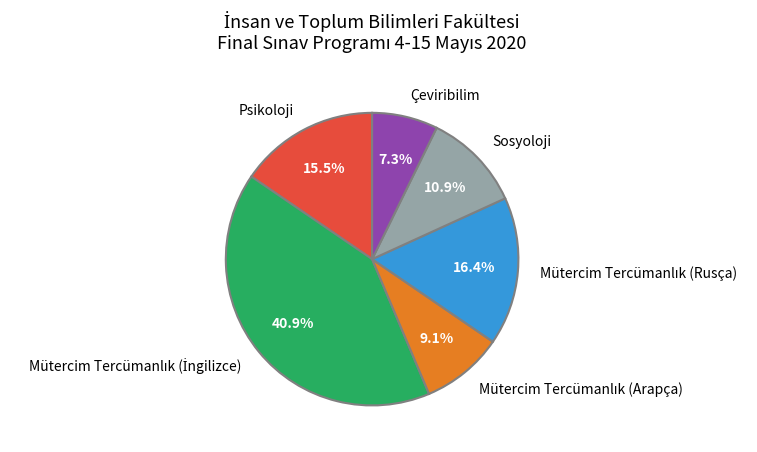

What is the smallest slice in the pie chart?

Çeviribilim